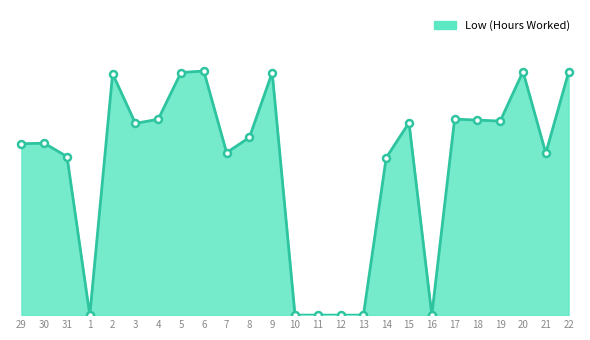

Count the number of categories in the chart.

25